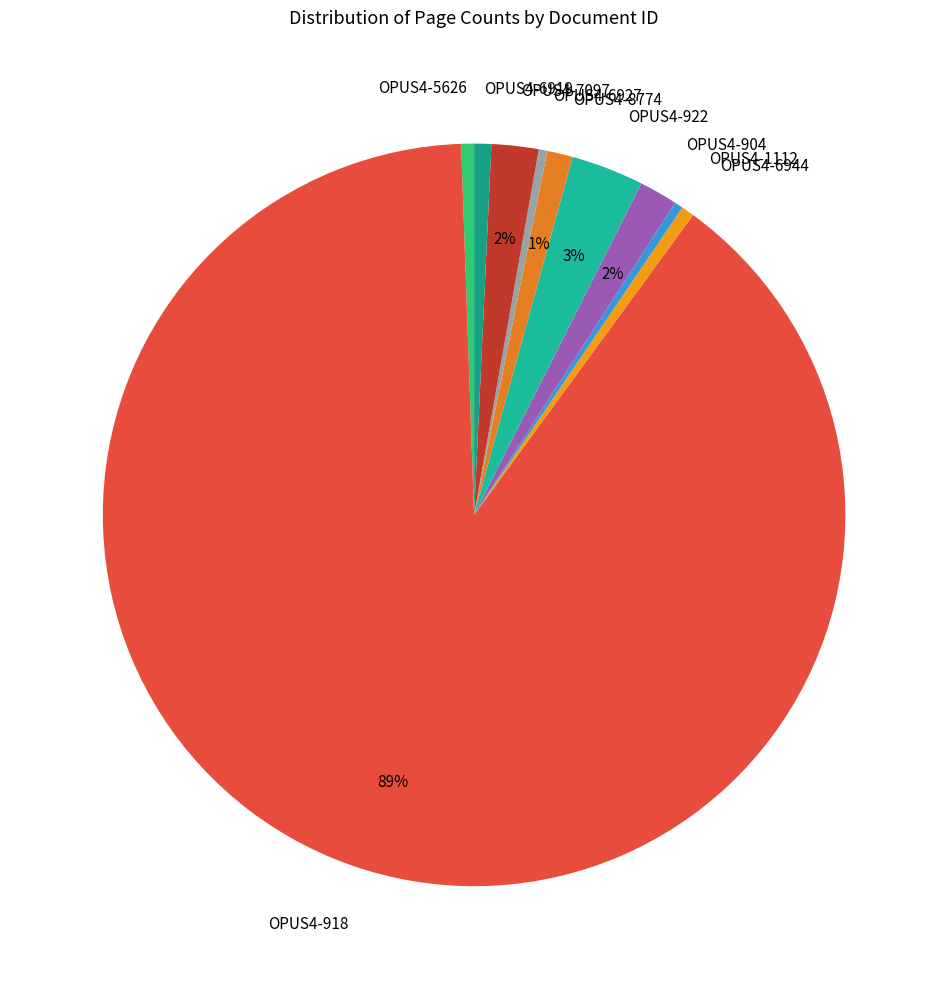

Combined, do OPUS4-5626 and OPUS4-904 account for over 50%?

No